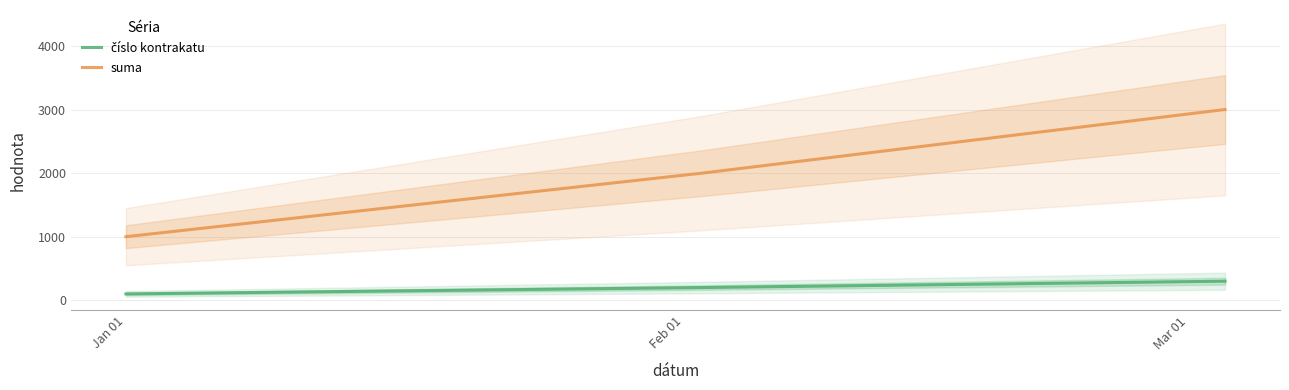

What is the average value of the číslo kontrakatu series?

200